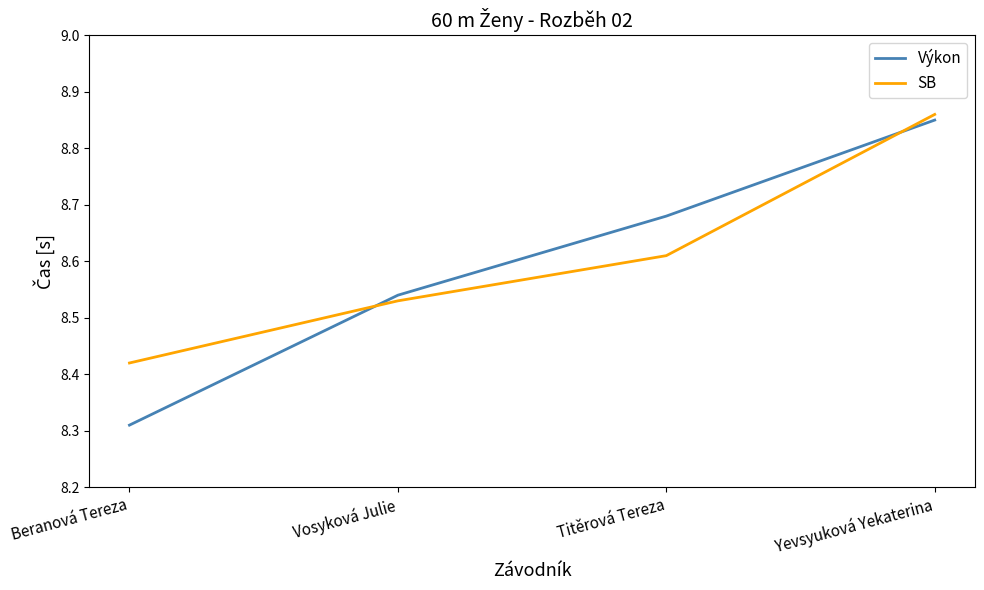

Where do SB and Výkon first cross each other?

Beranová Tereza and Vosyková Julie